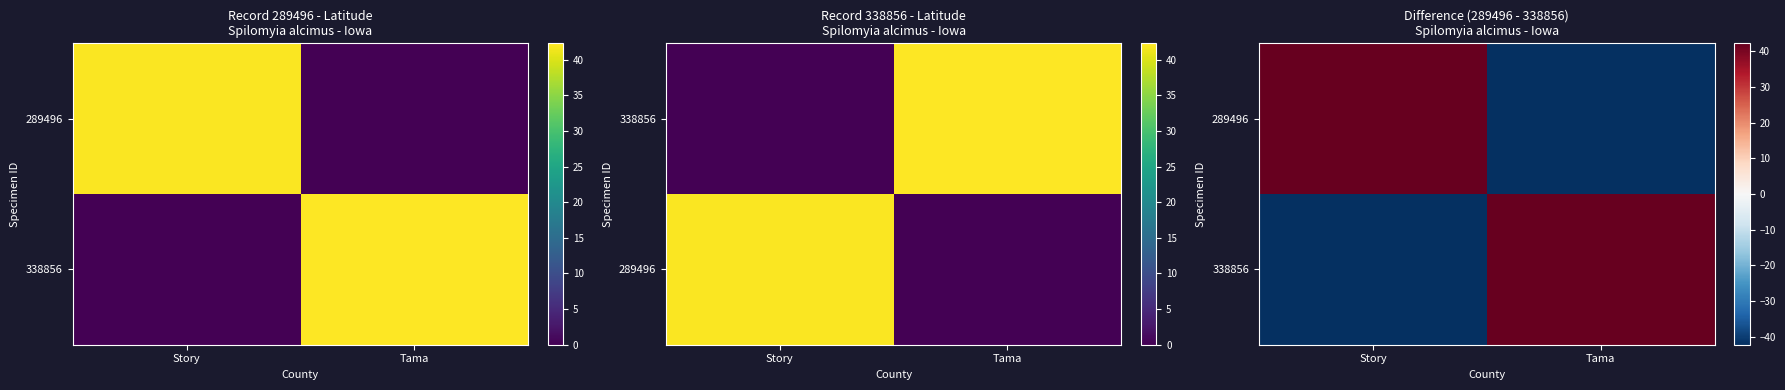

At which category does the chart reach its minimum across all series?

Tama